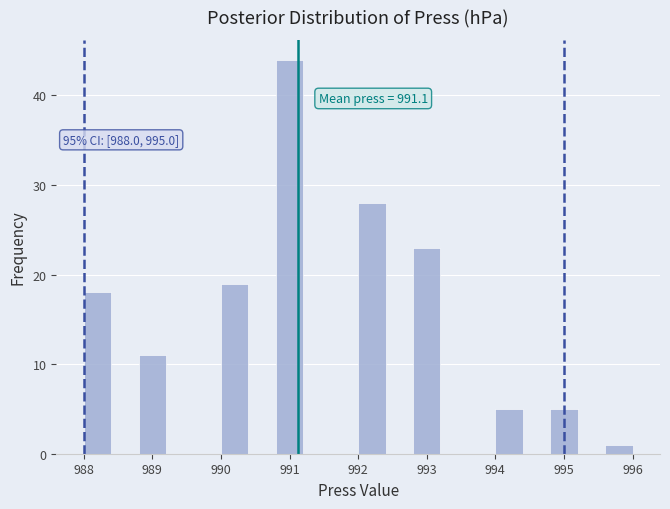

Over which range of the x-axis is the bar tallest?

990.8 to 991.2